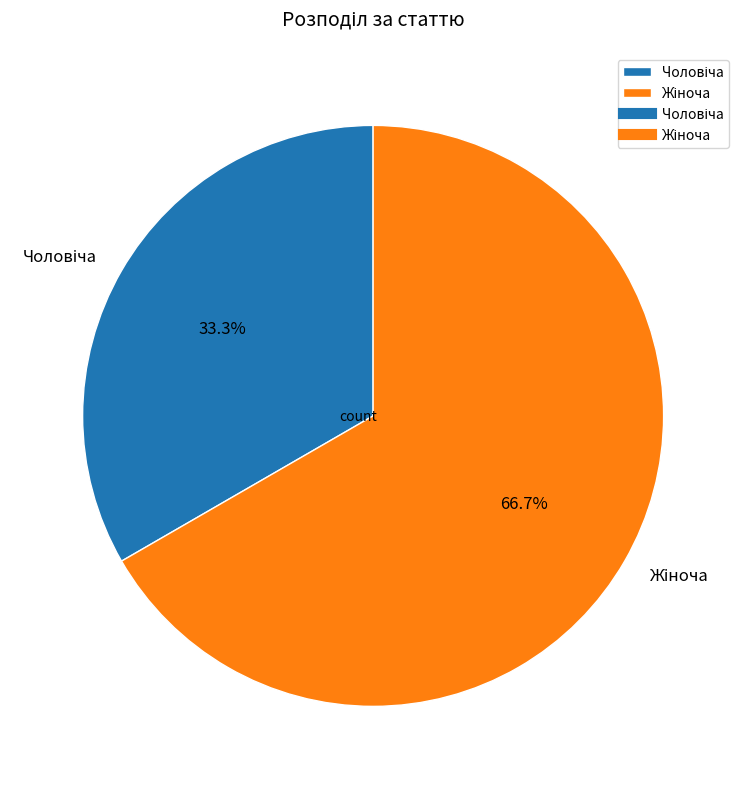

Is there any slice that represents more than half of the pie?

Yes